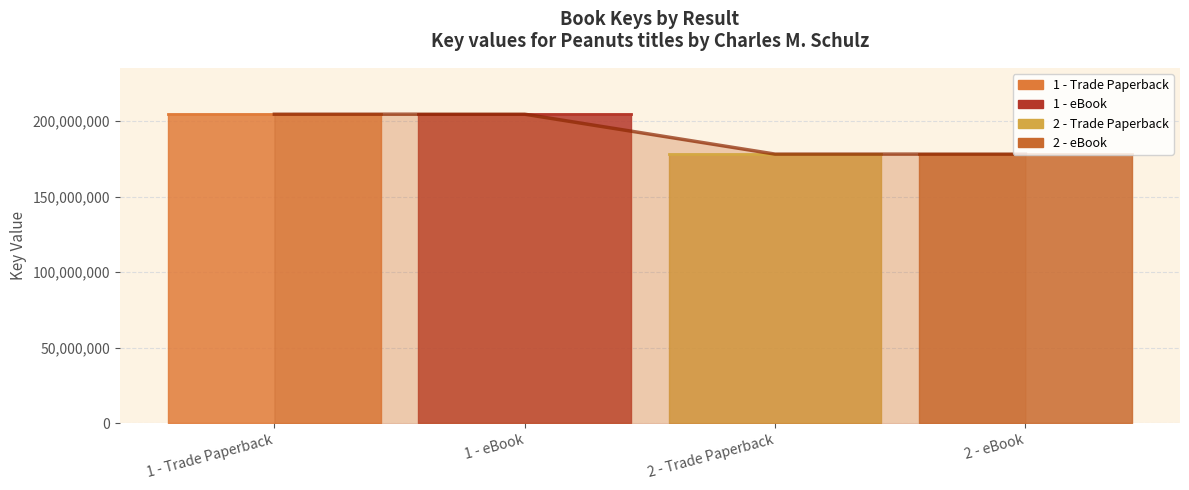

What is the value of the 1st point from the left?

204659789